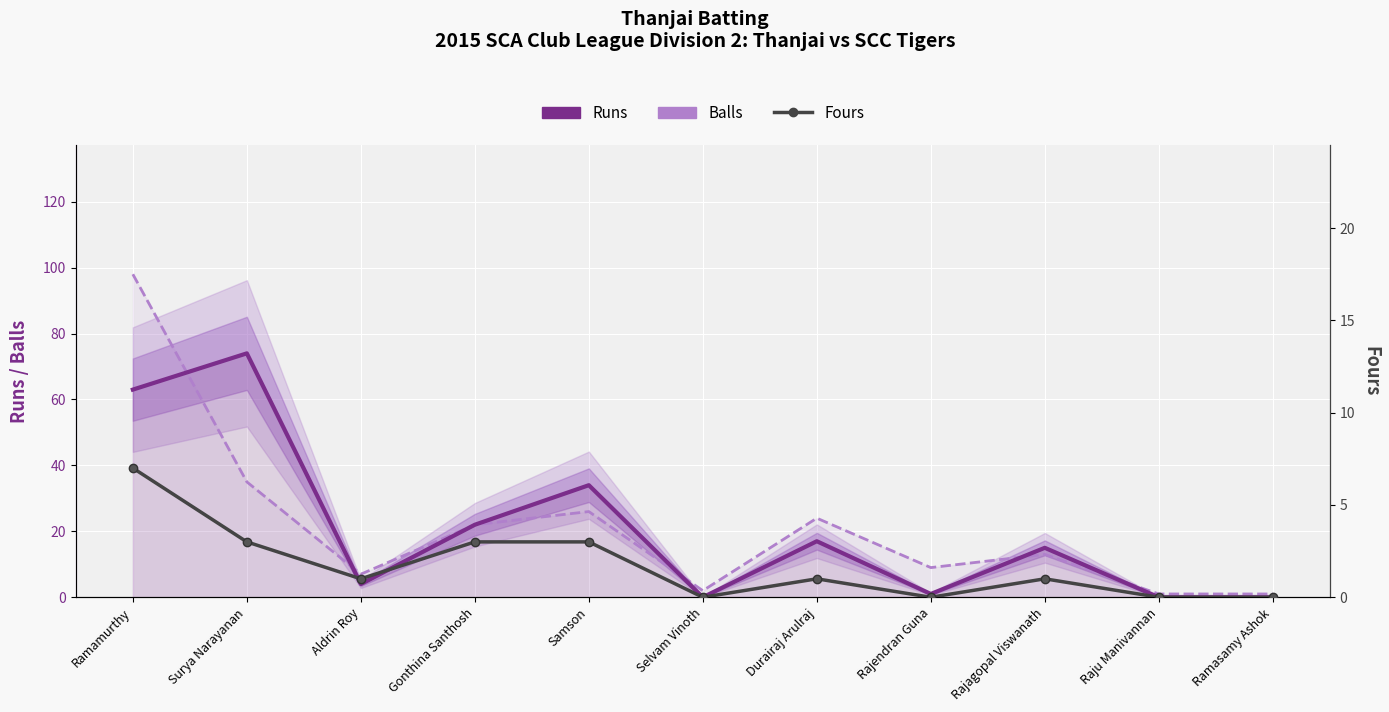

Reading left to right, list all the values displayed in this chart.

Runs: 63	74	4	22	34	0	17	1	15	0	0
Balls: 98	35	7	22	26	2	24	9	13	1	1
Fours: 7	3	1	3	3	0	1	0	1	0	0